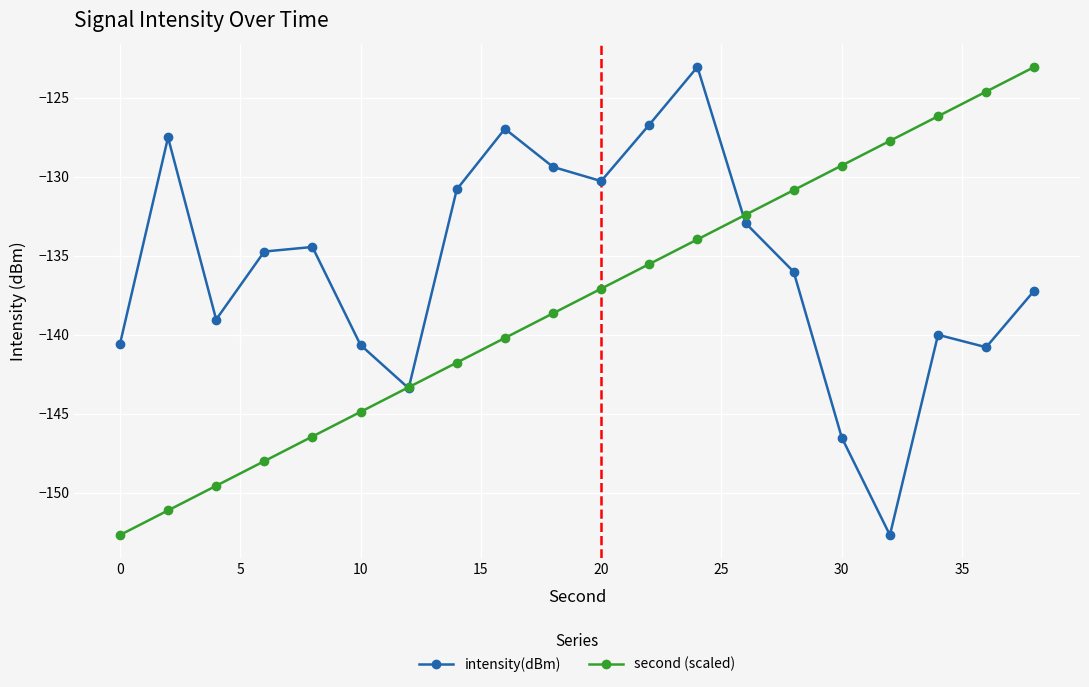

How many lines are shown in the chart?

2